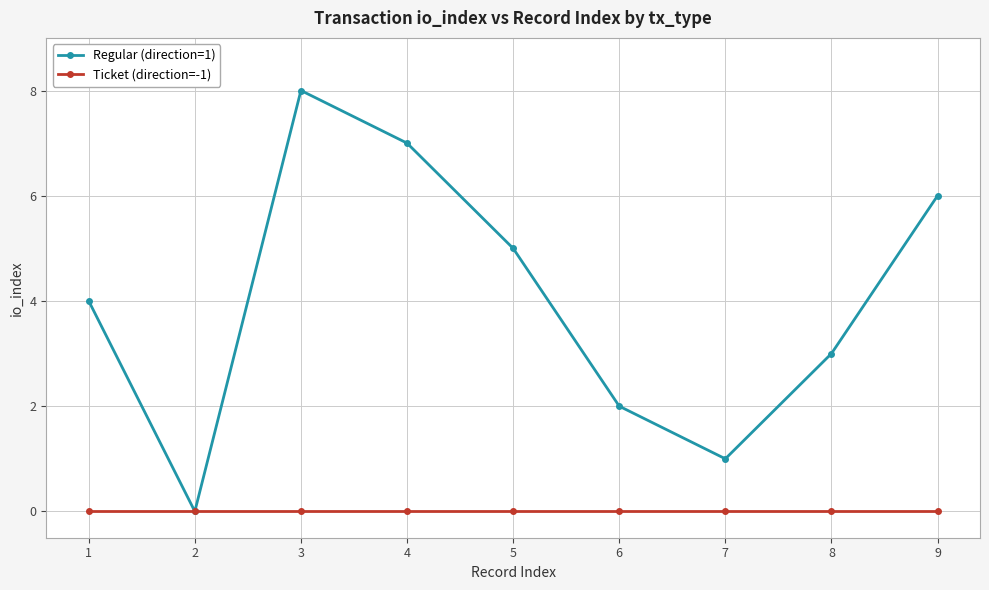

What is the value of the Regular (direction=1) point at the 7th from the left?

1